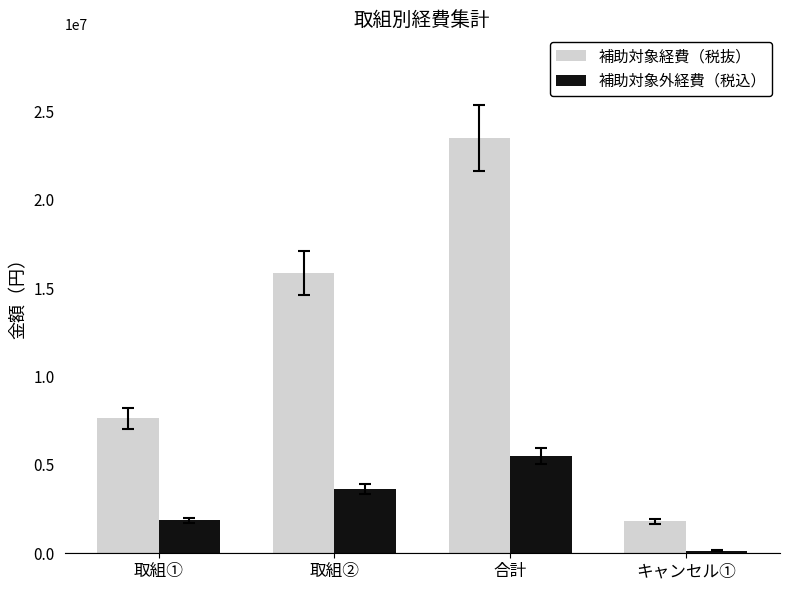

How many categories are shown in the chart?

4